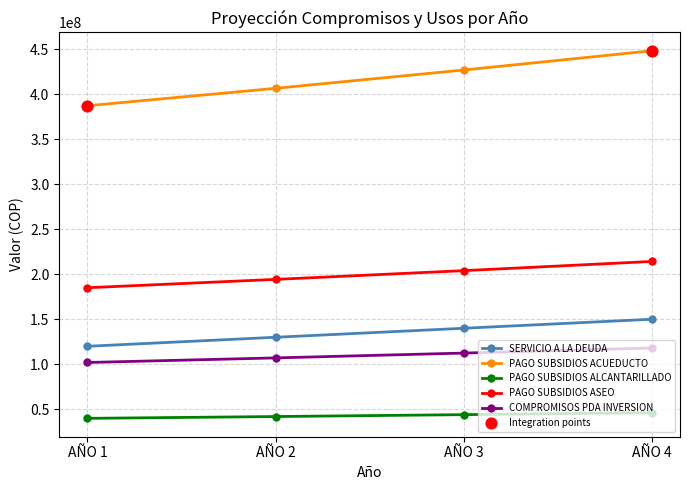

Which series has the largest range (max minus min)?

PAGO SUBSIDIOS ACUEDUCTO